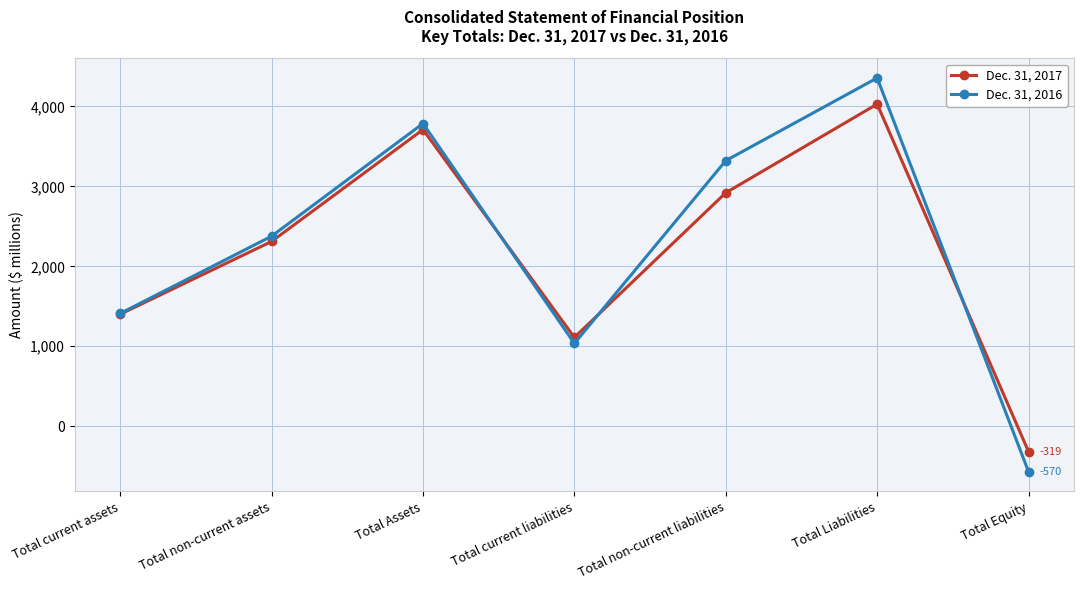

How many positive values does the Dec. 31, 2016 series have?

6